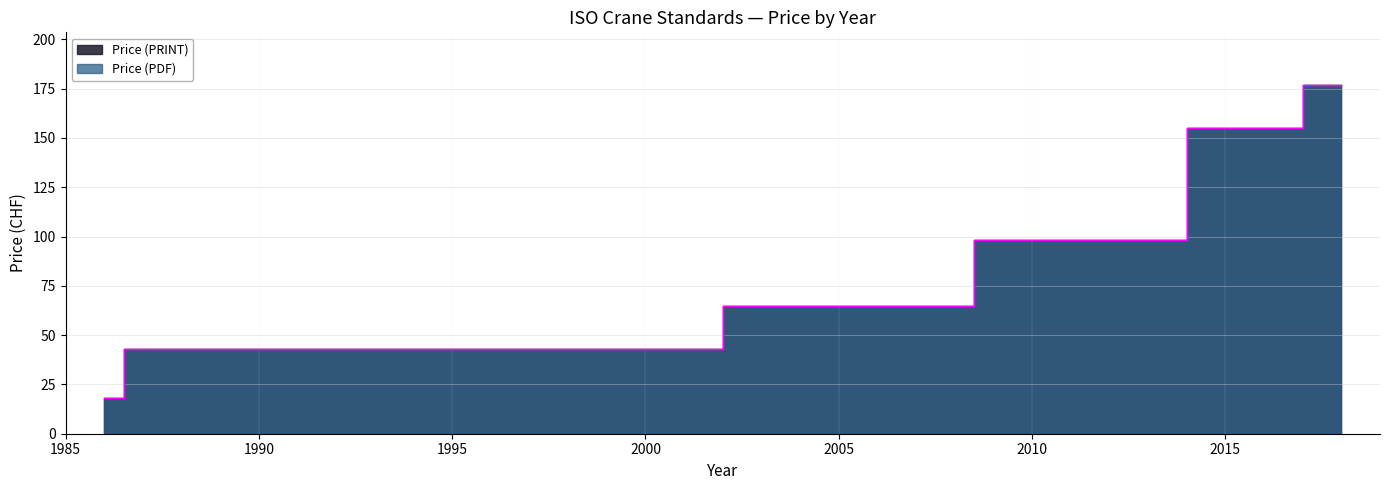

True or false: Price (PDF) and Price (PRINT) cross at least once.

False